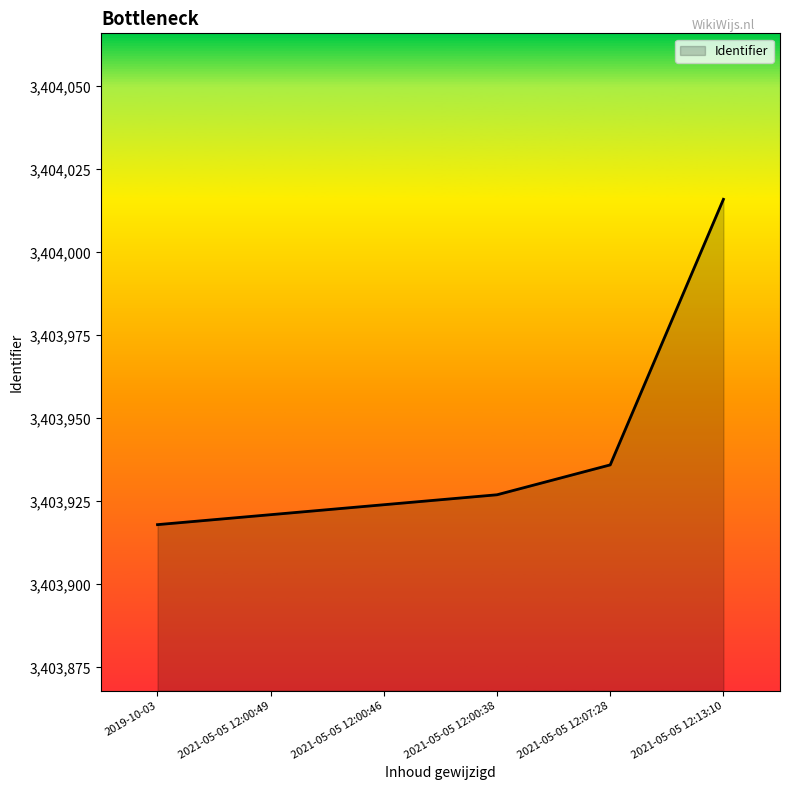

How many values are below 3403927?

3